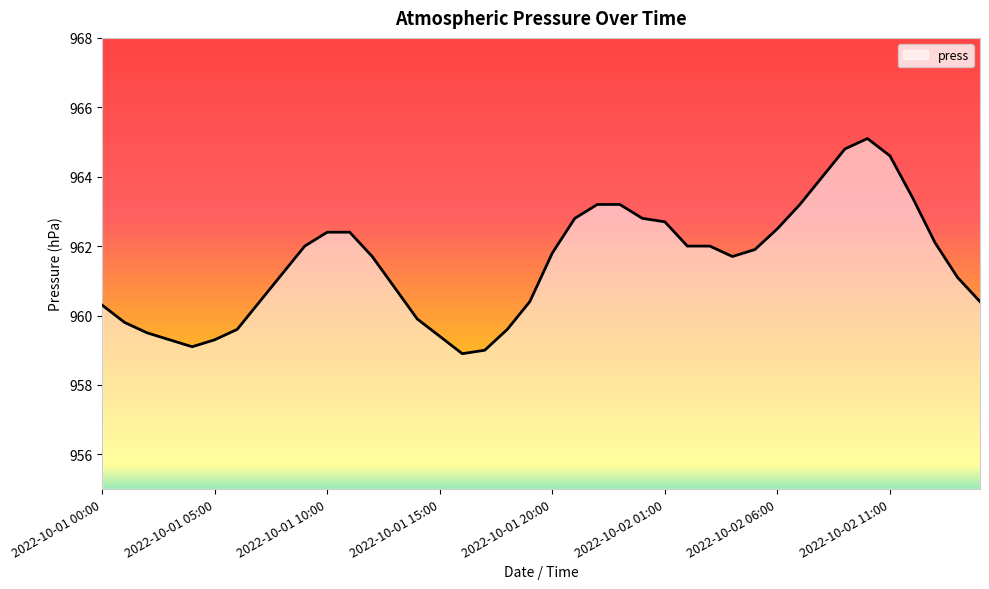

What is the maximum value shown in the chart?

965.1